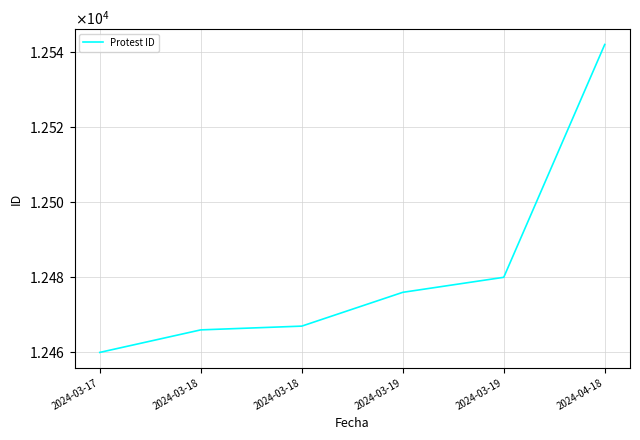

Does the chart display data point markers on the line(s)?

No